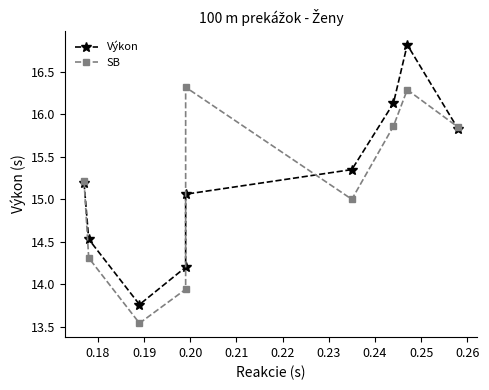

What is the difference between the maximum and minimum values in the Výkon series?

3.1